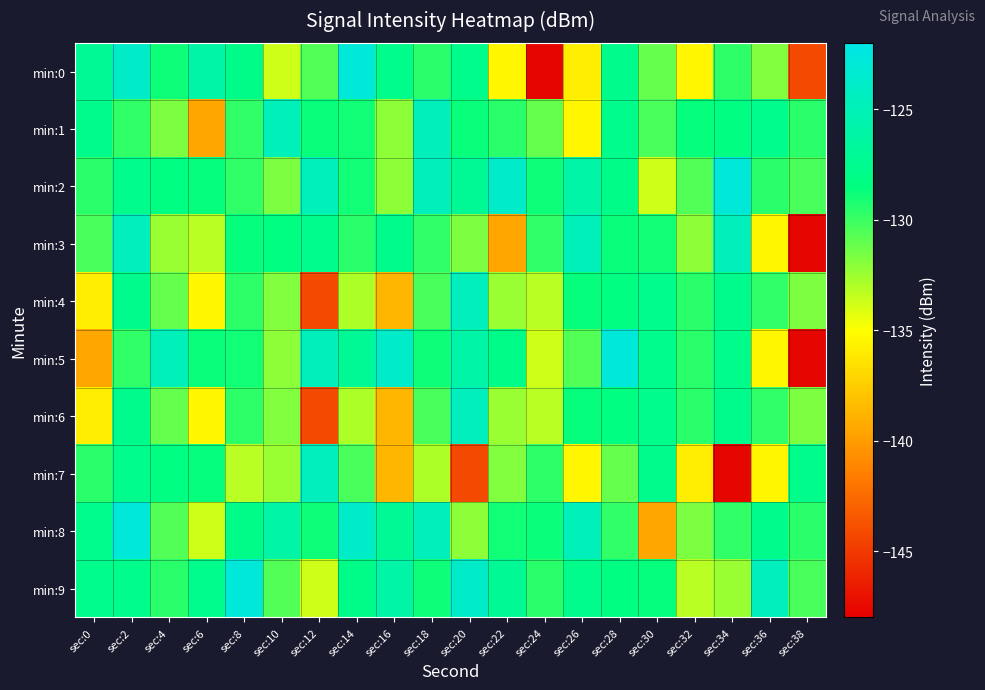

Which series has the largest range (max minus min)?

min:0